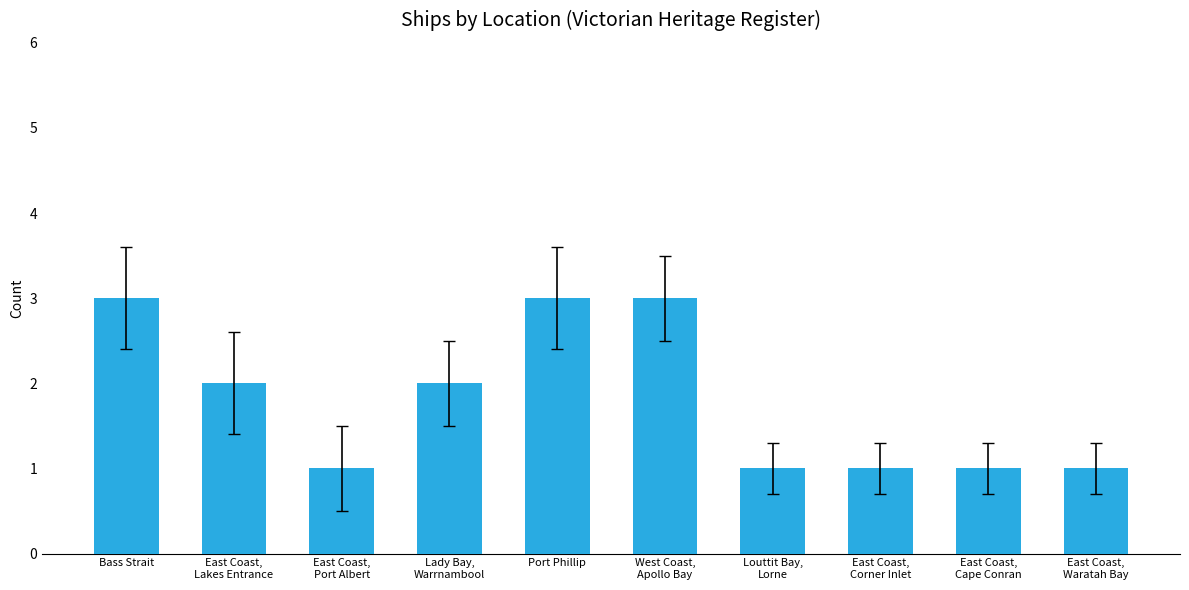

What position from the left is East Coast,
Port Albert?

3